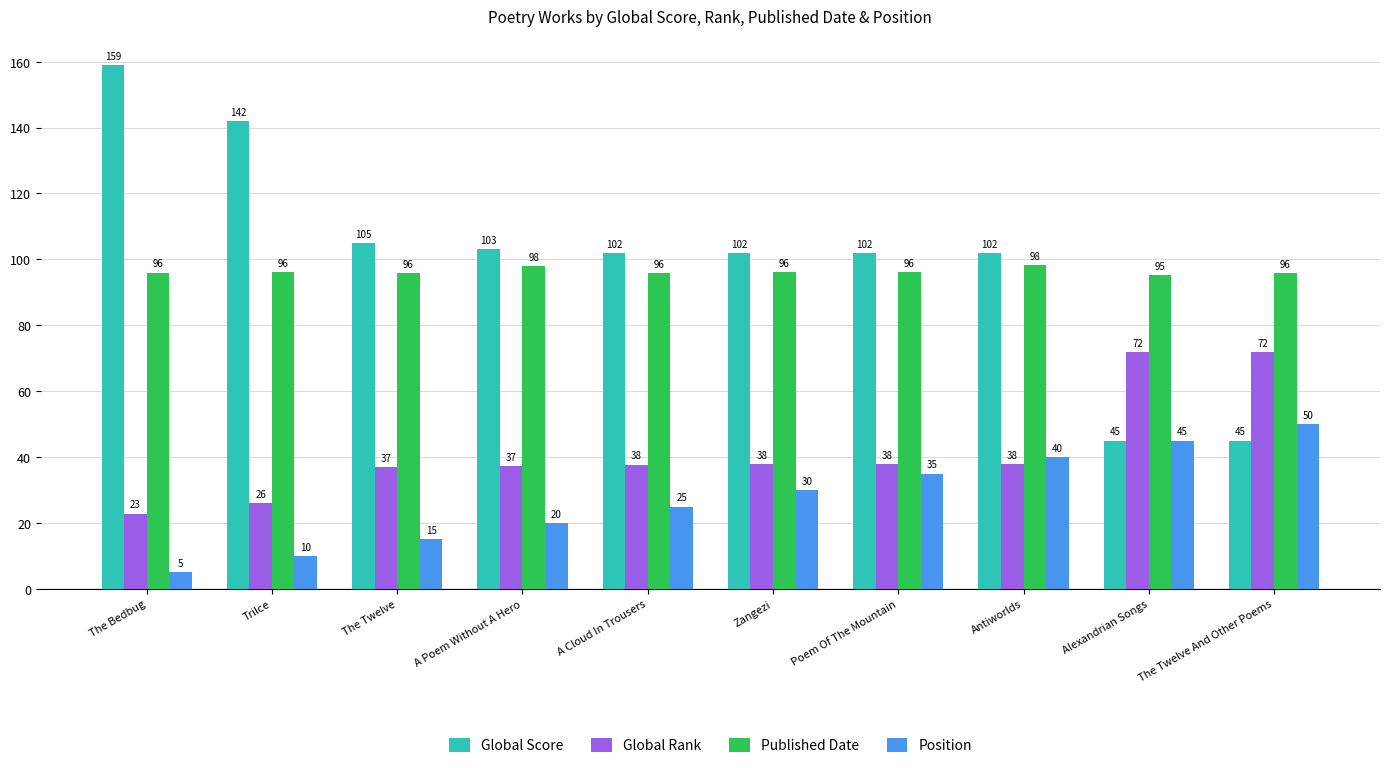

What is the greatest value displayed?

159.0